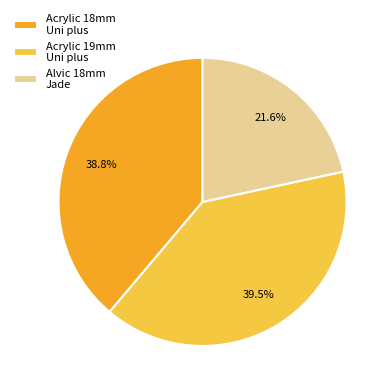

Rank the categories by value from lowest to highest.

Alvic 18mm Jade, Acrylic 18mm Uni plus, Acrylic 19mm Uni plus